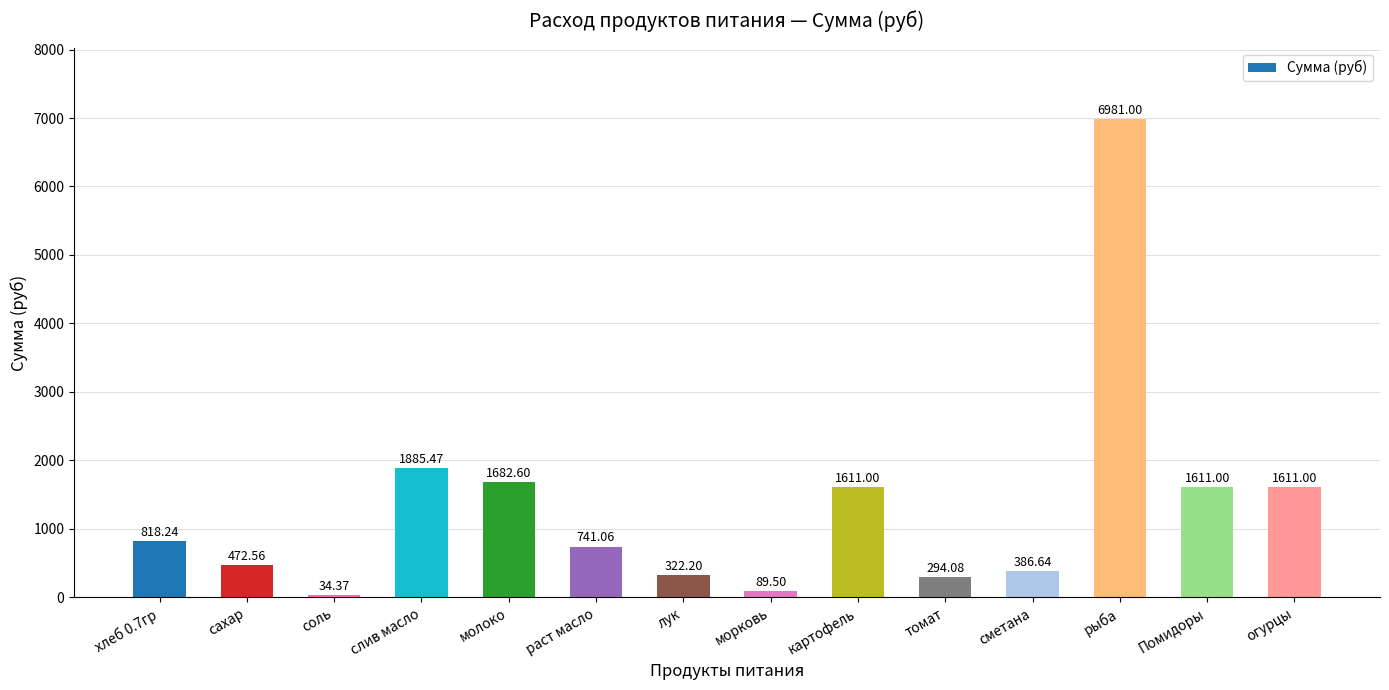

Where does the data first go above 818?

хлеб 0.7гр